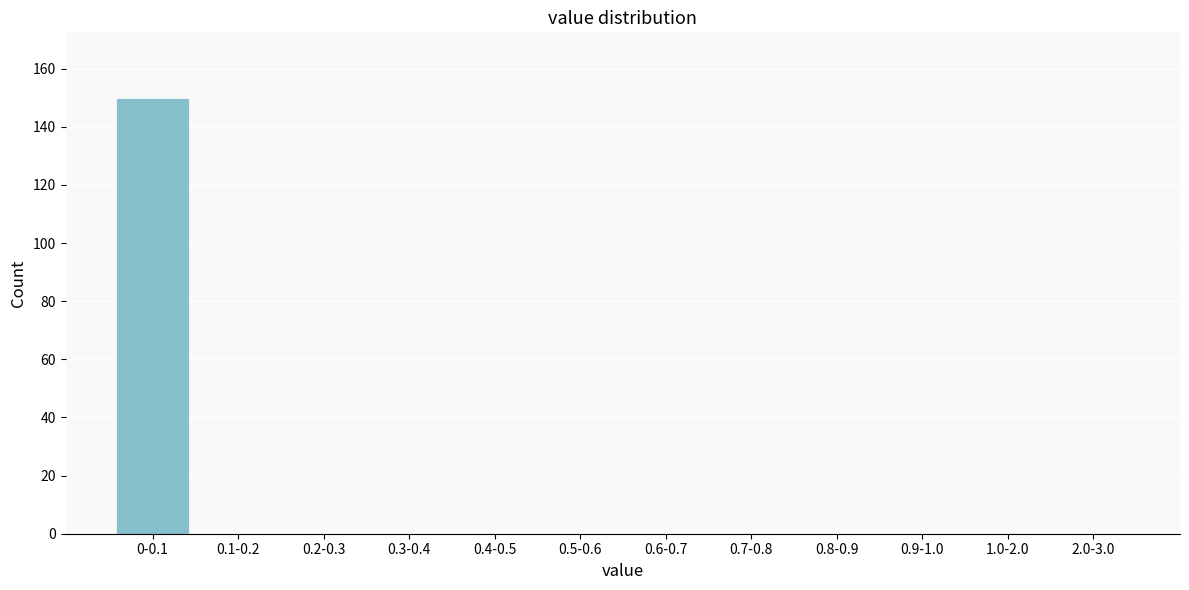

Reading left to right, transcribe all the data shown in this chart.

0-0.1=150	0.1-0.2=0	0.2-0.3=0	0.3-0.4=0	0.4-0.5=0	0.5-0.6=0	0.6-0.7=0	0.7-0.8=0	0.8-0.9=0	0.9-1.0=0	1.0-2.0=0	2.0-3.0=0